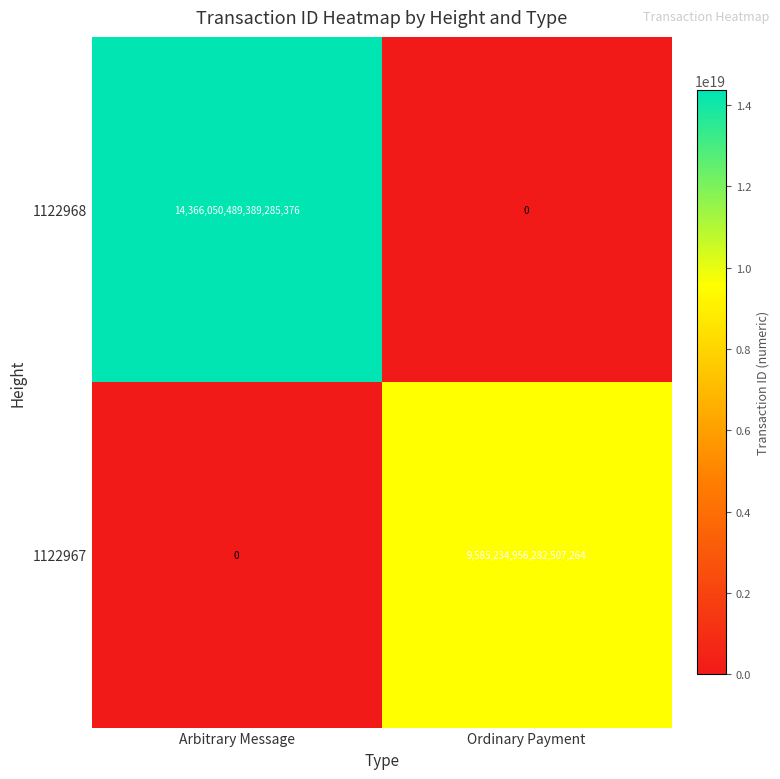

How many data points in 1122968 are less than 14366050489389285376?

1